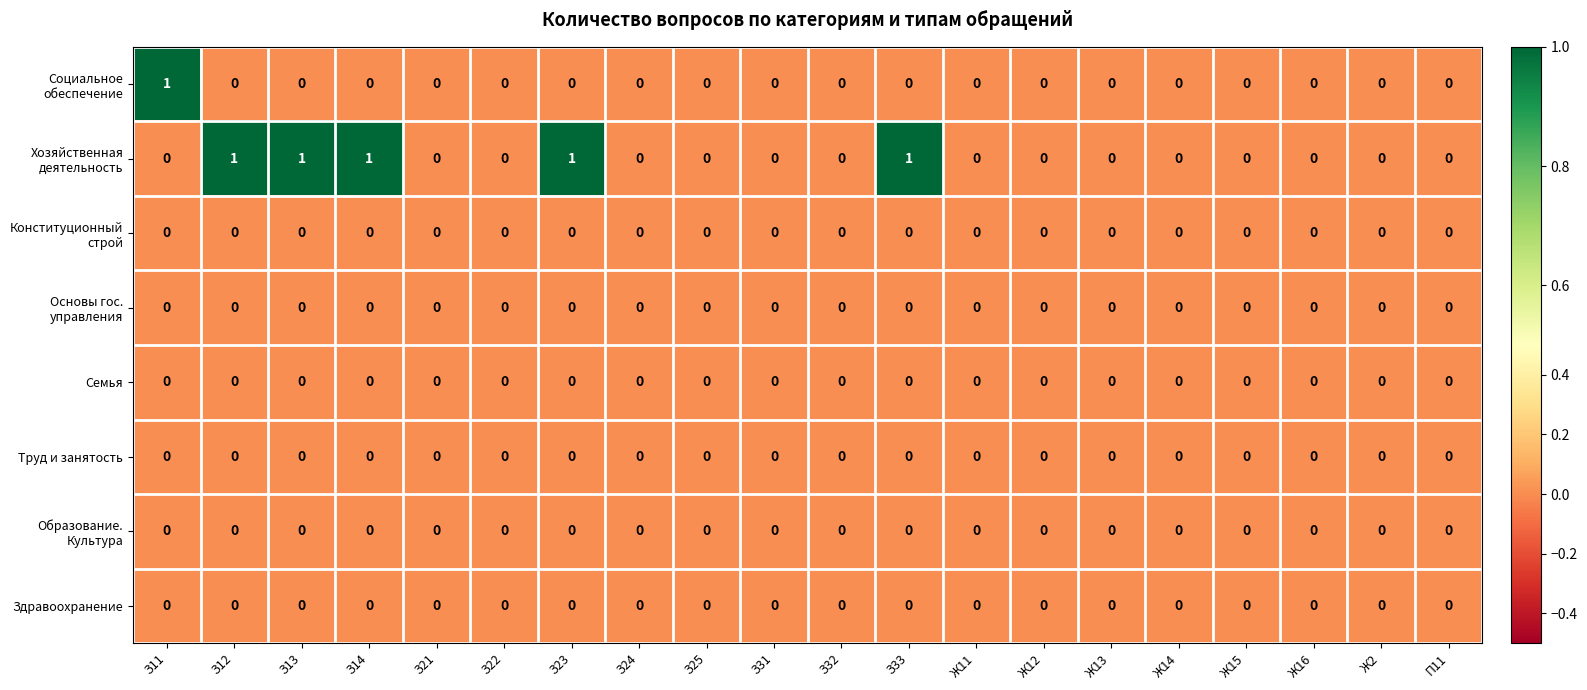

True or false: Здравоохранение has a value of 0 at З13.

True